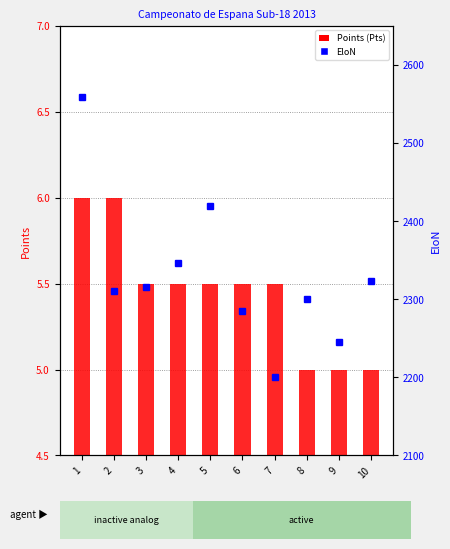

What is the sum of all Points (Pts) values?

54.5